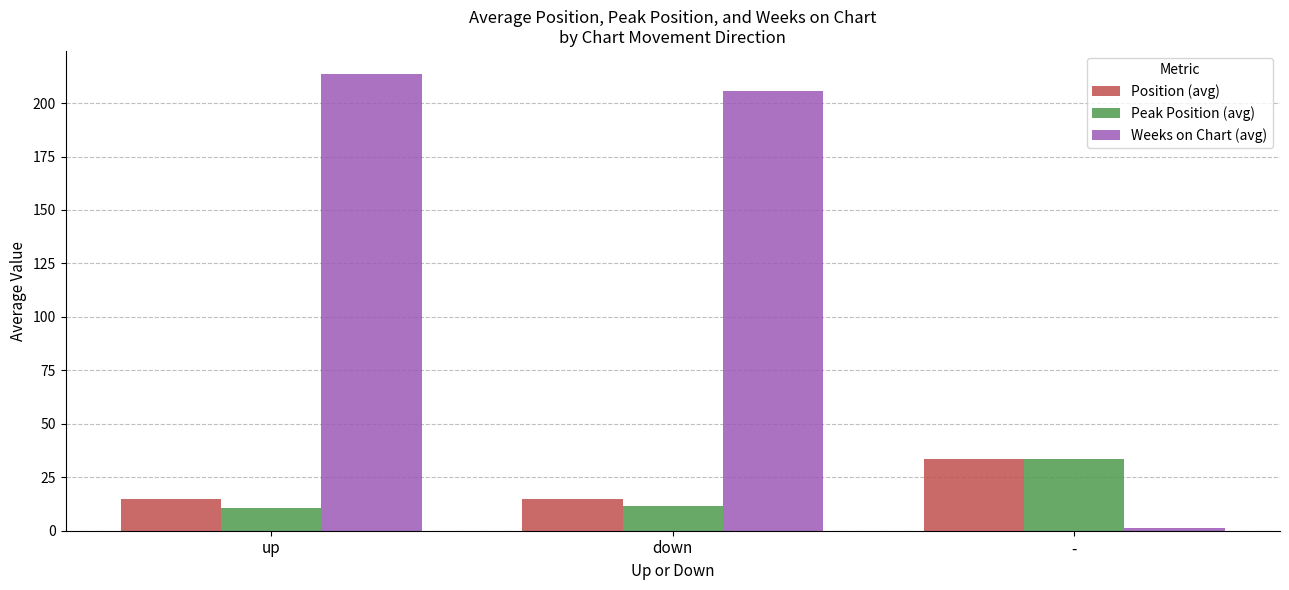

True or false: Position (avg) has a value of 23.6 at up.

False